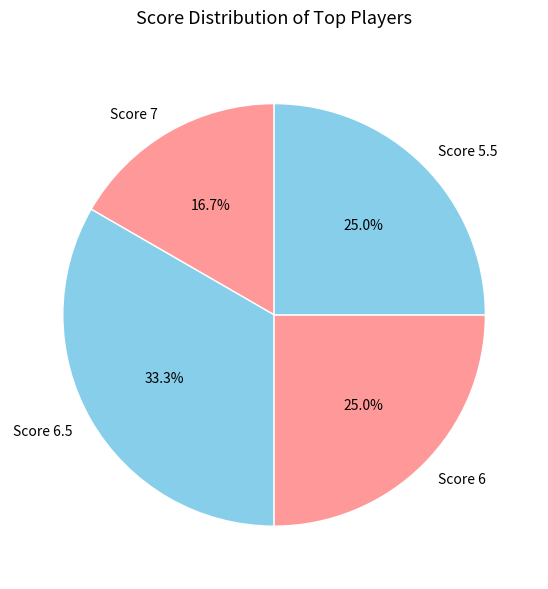

What percentage do Score 5.5 and Score 7 together represent?

41.7%